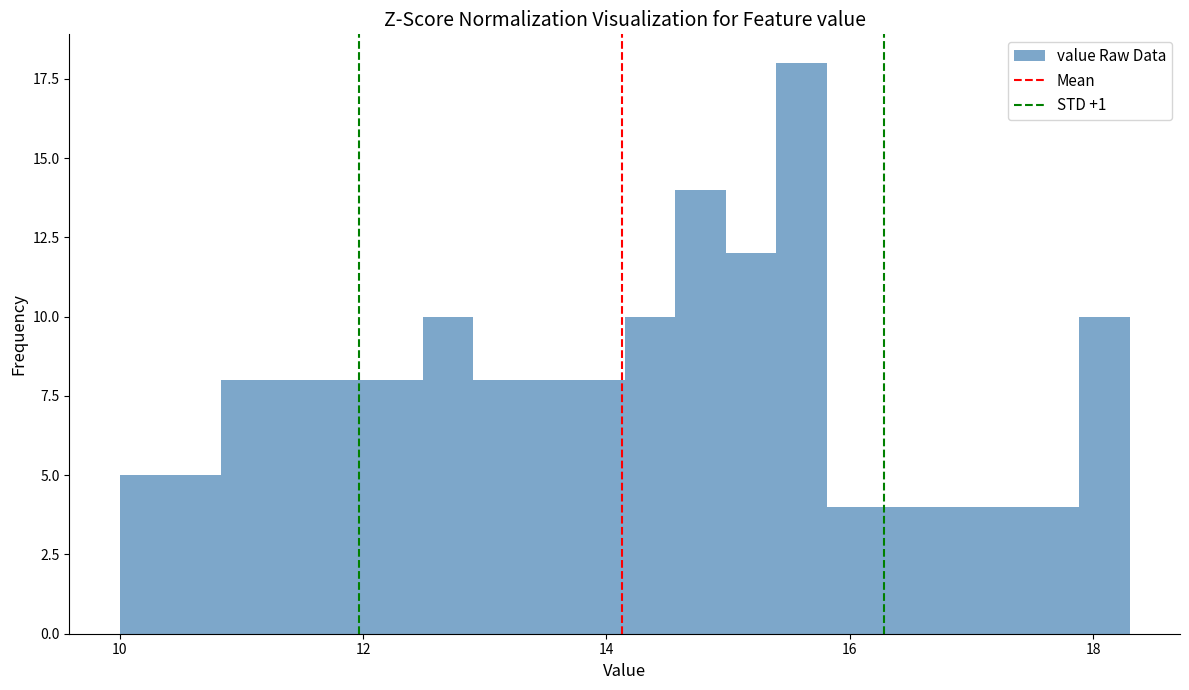

Around what value on the x-axis is the tallest bar? Give the approximate position of its centre, as read against the axis.

15.6